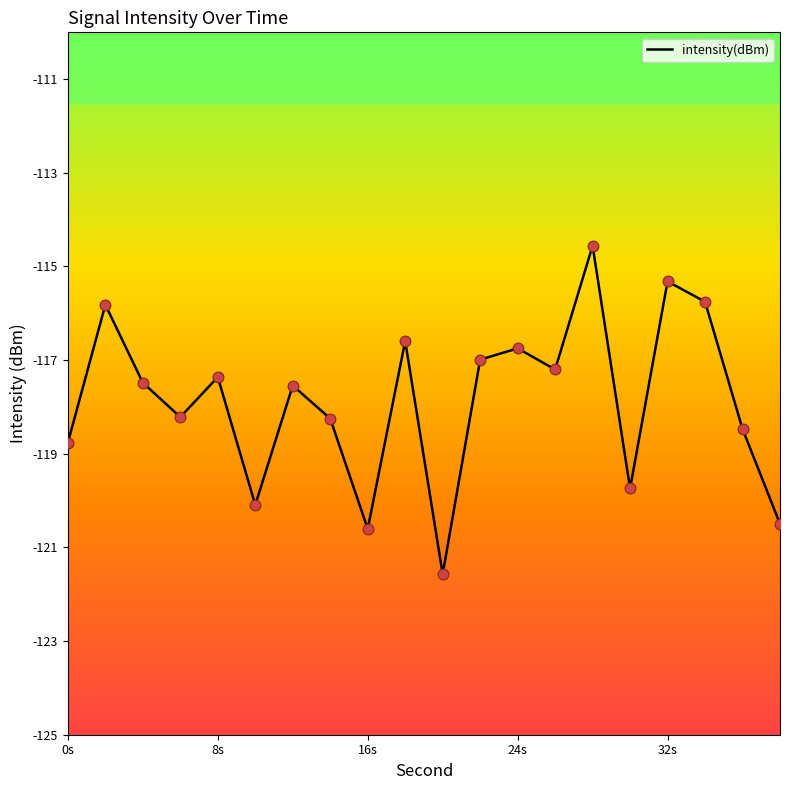

What is the smallest value displayed?

-121.6